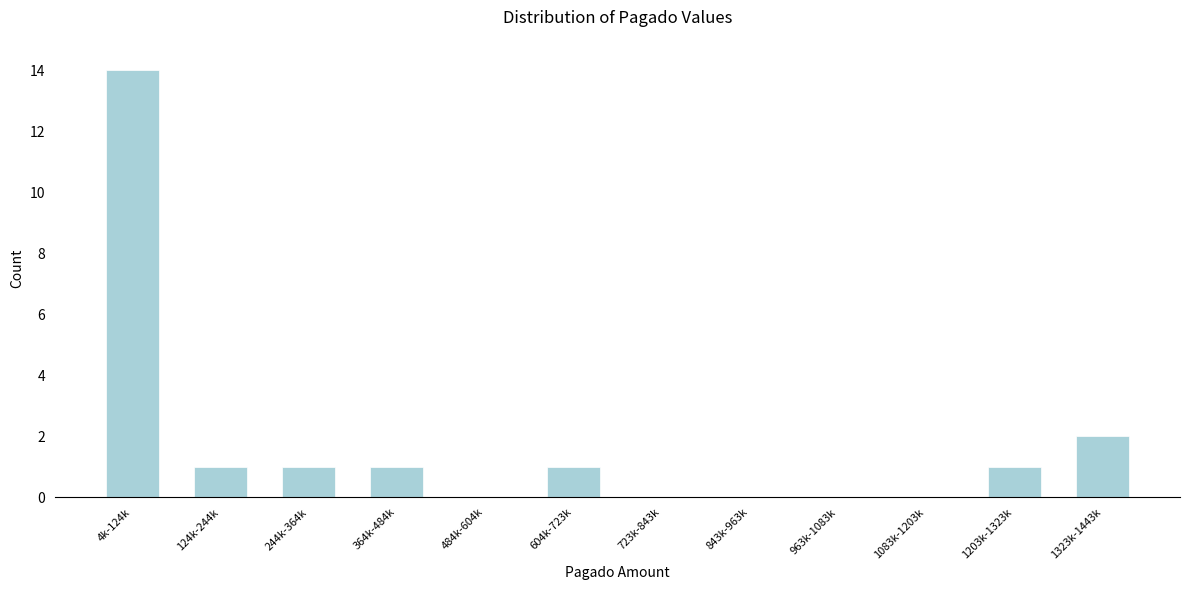

Reading left to right, list all the values displayed in this chart.

4k-124k=14	124k-244k=1	244k-364k=1	364k-484k=1	484k-604k=0	604k-723k=1	723k-843k=0	843k-963k=0	963k-1083k=0	1083k-1203k=0	1203k-1323k=1	1323k-1443k=2